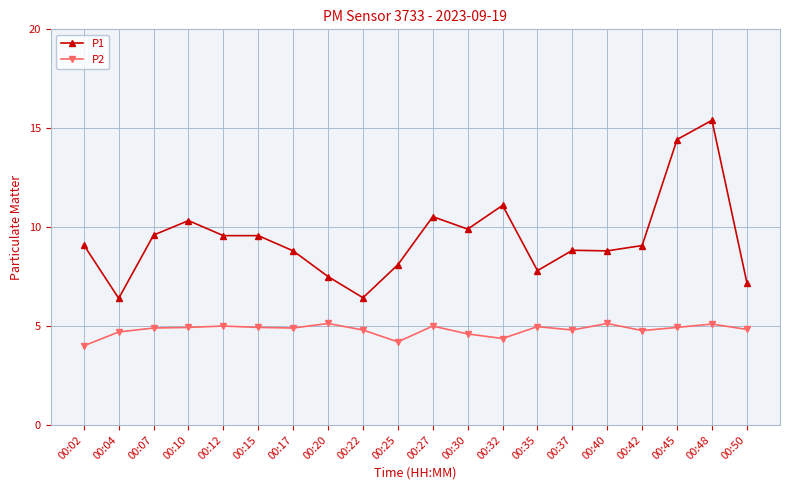

What is the minimum value shown in the chart?

4.0